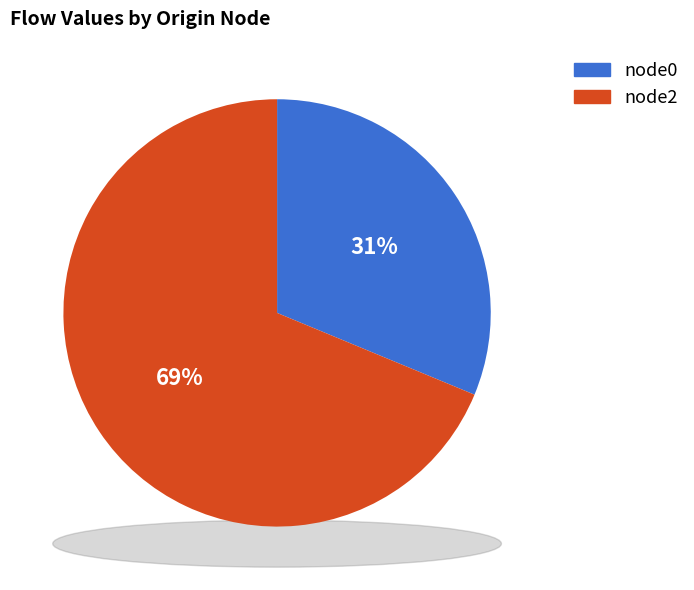

To the nearest percent, what is the combined percentage of node0 and node2?

100%